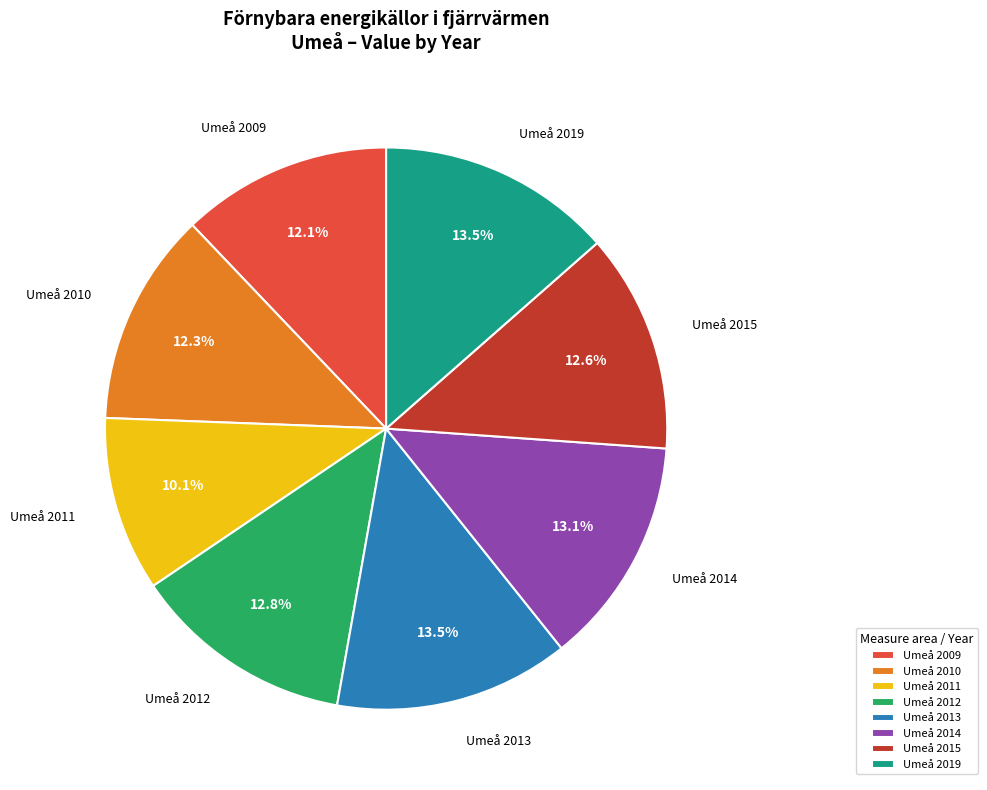

Count the number of slices in the pie.

8